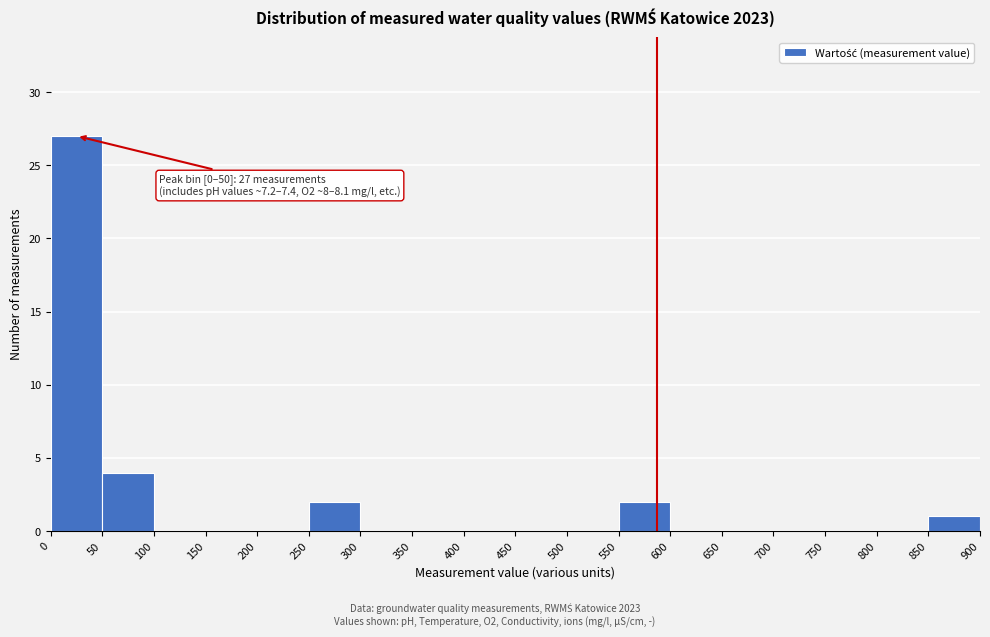

Over which range of the x-axis is the bar tallest?

0 to 50